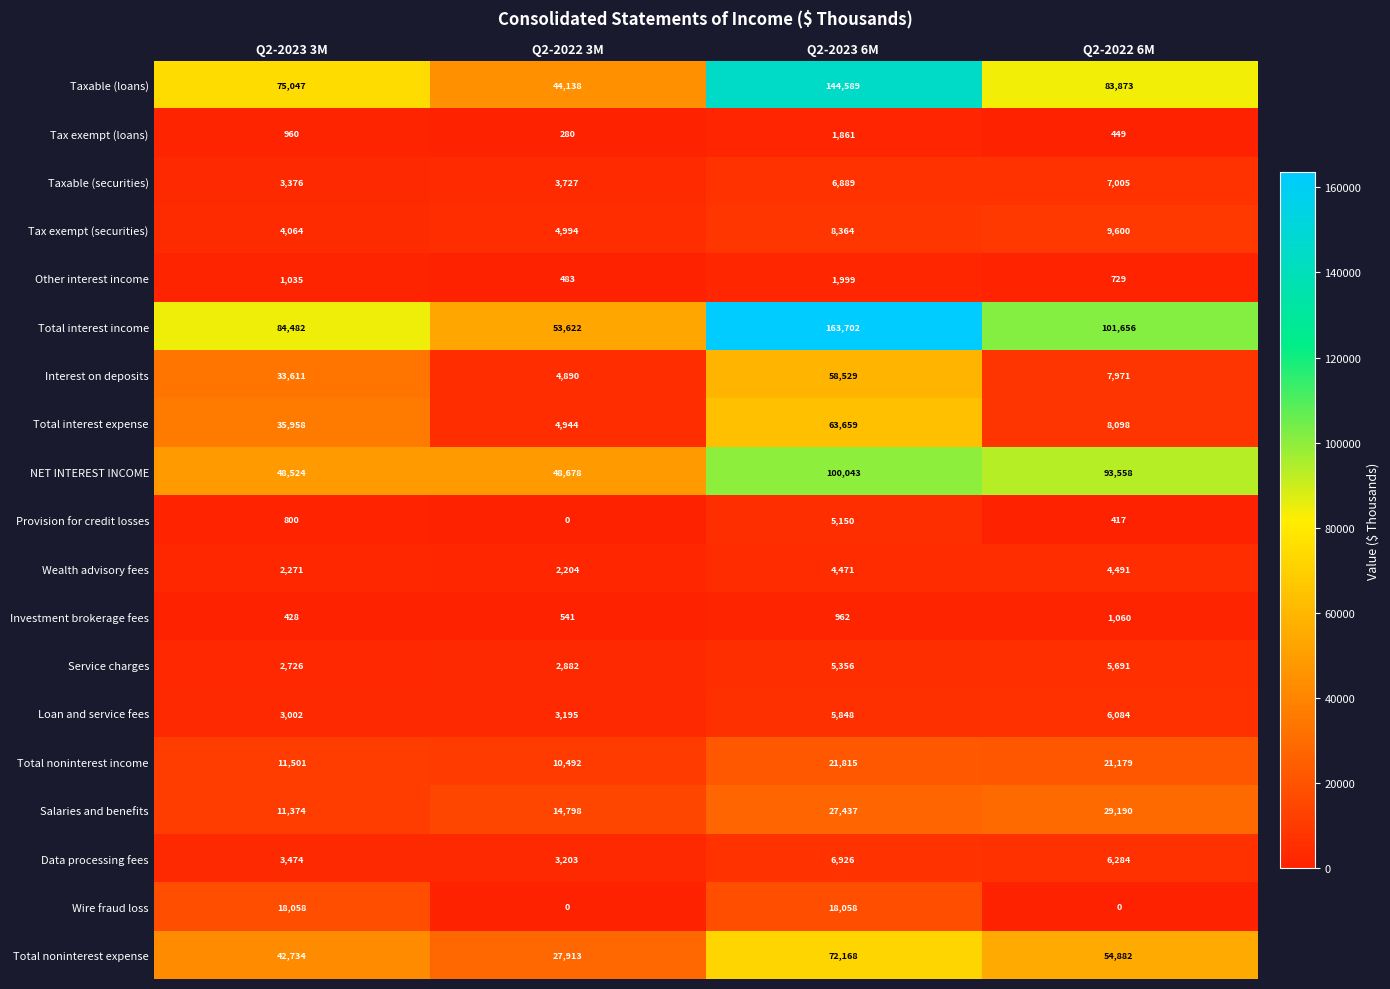

At which label is Loan and service fees closest to 4543?

Q2-2023 6M